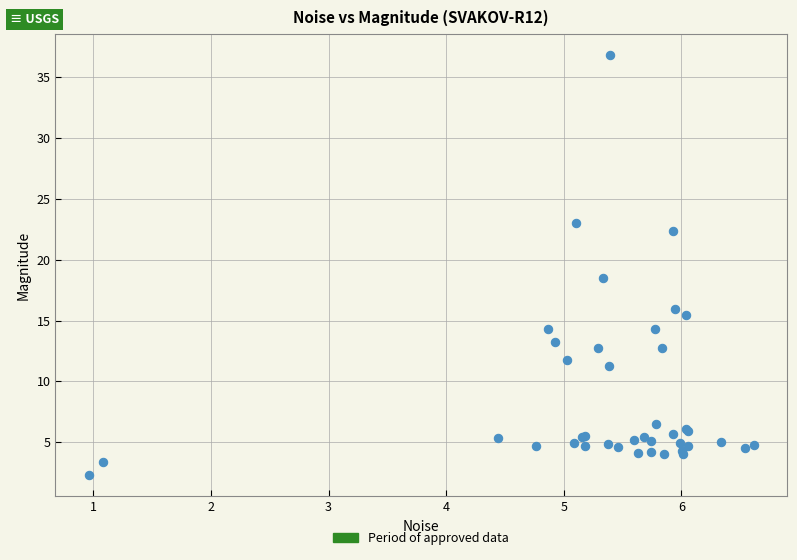

What Y value in the scatter plot is closest to 19?

18.5